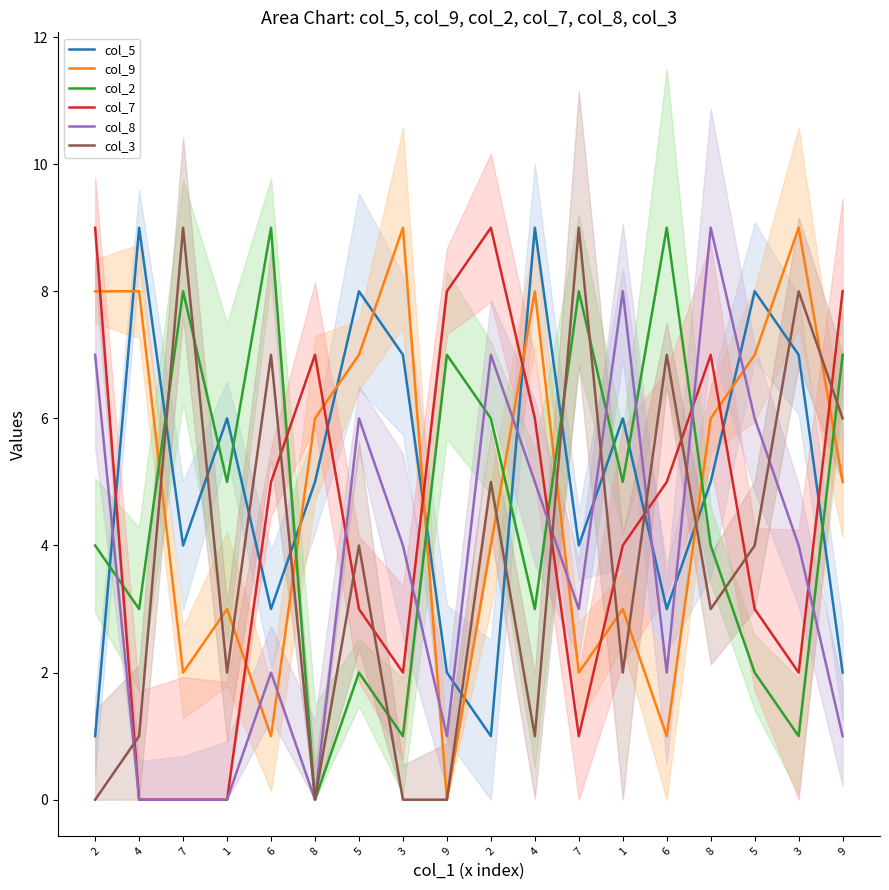

What is the difference between the col_8 values at 4 and 6?

2